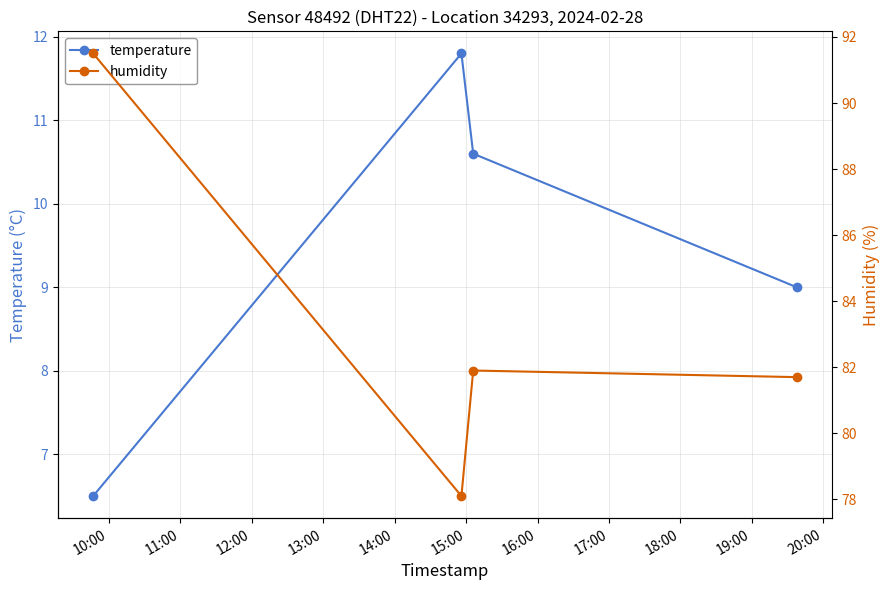

Count the number of categories in the chart.

4